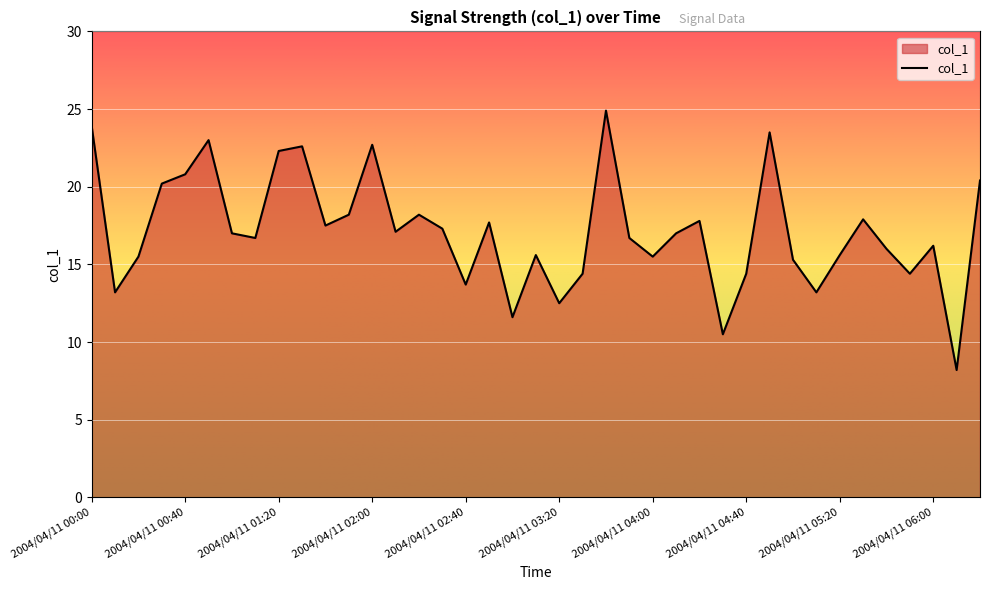

What is the minimum value shown in the chart?

8.2